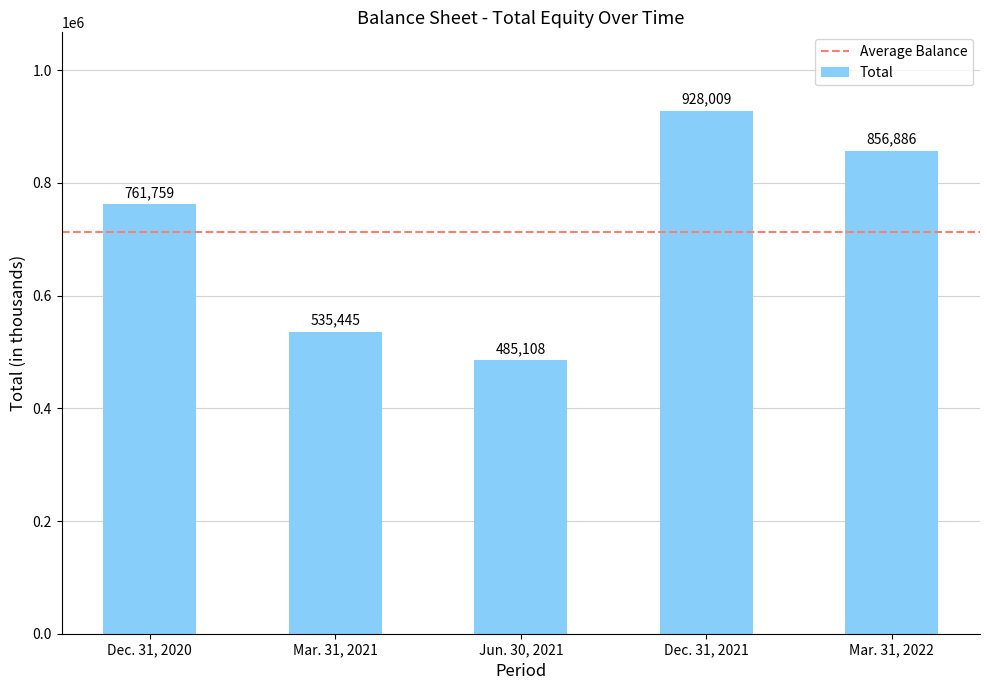

Reading left to right, transcribe all the data shown in this chart.

761759	535445	485108	928009	856886